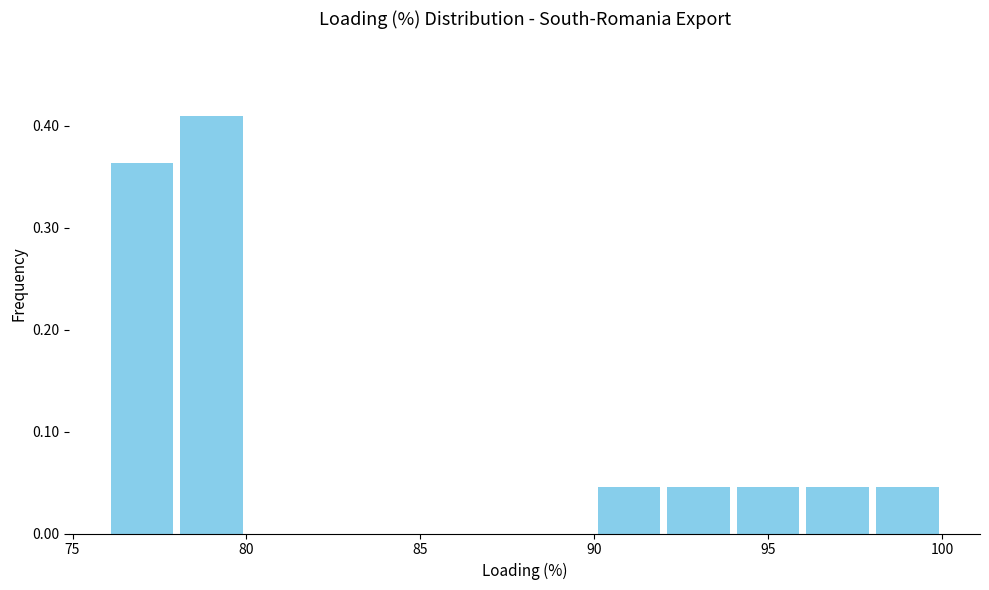

Over which range of the x-axis is the bar tallest?

78 to 80